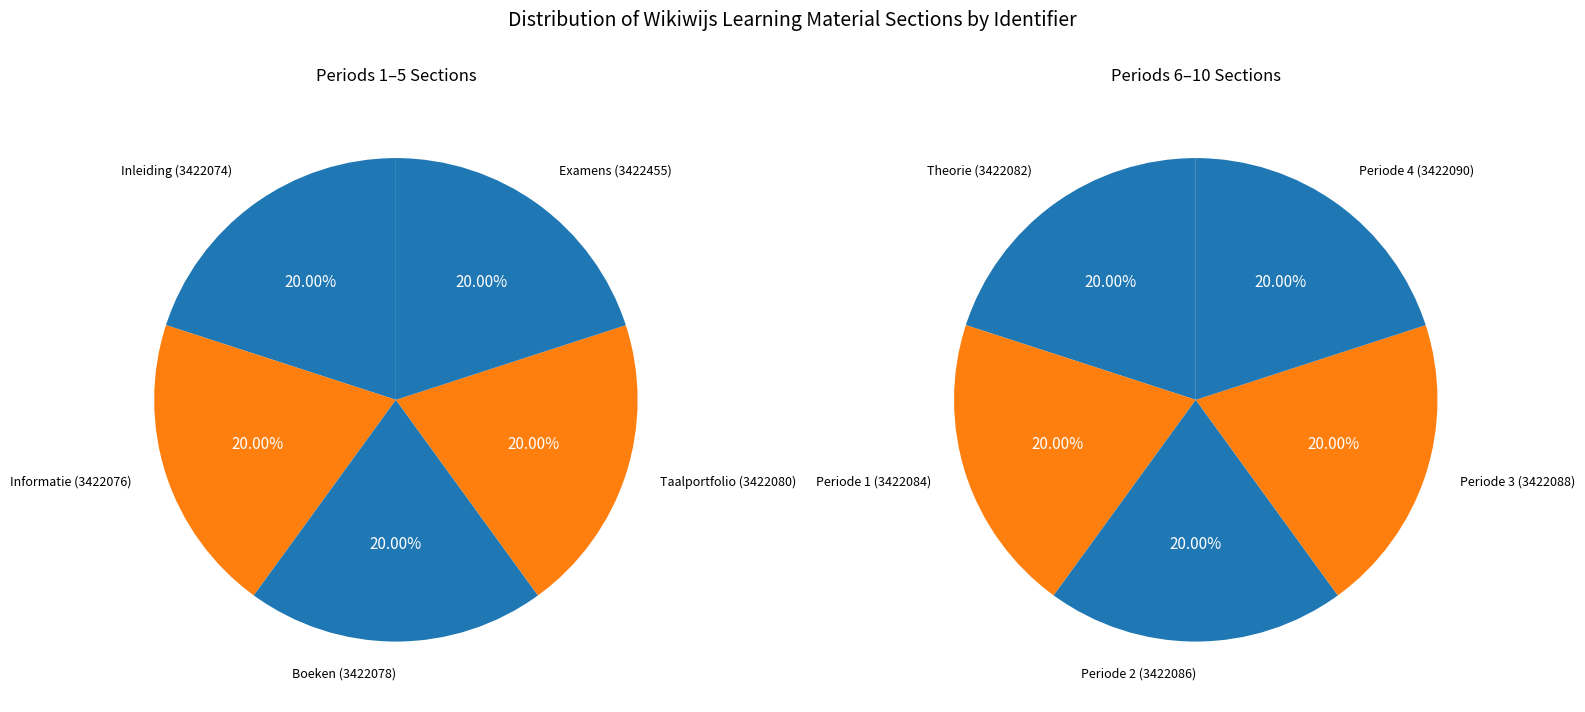

Rank the categories by value from lowest to highest.

Inleiding, Informatie, Boeken, Taalportfolio, Theorie, Periode 1, Periode 2, Periode 3, Periode 4, Examens